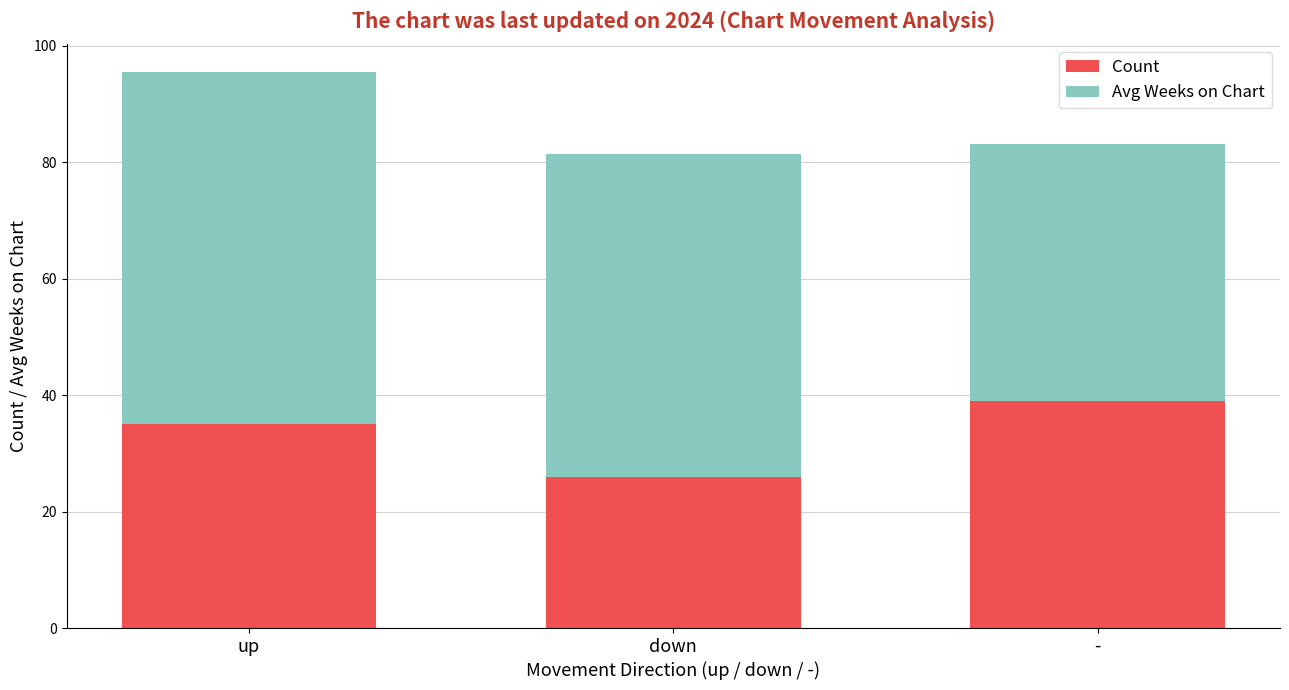

At which category is the sum across all series the highest?

up